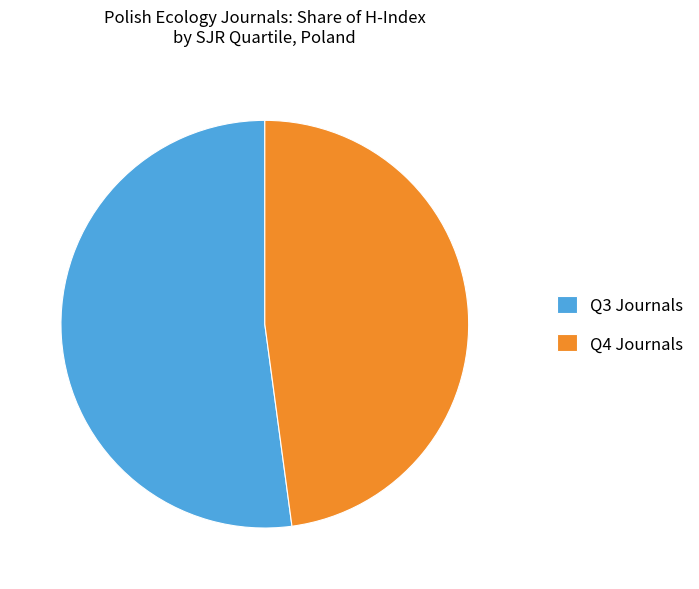

True or false: Q3 Journals accounts for 65% of the total.

False